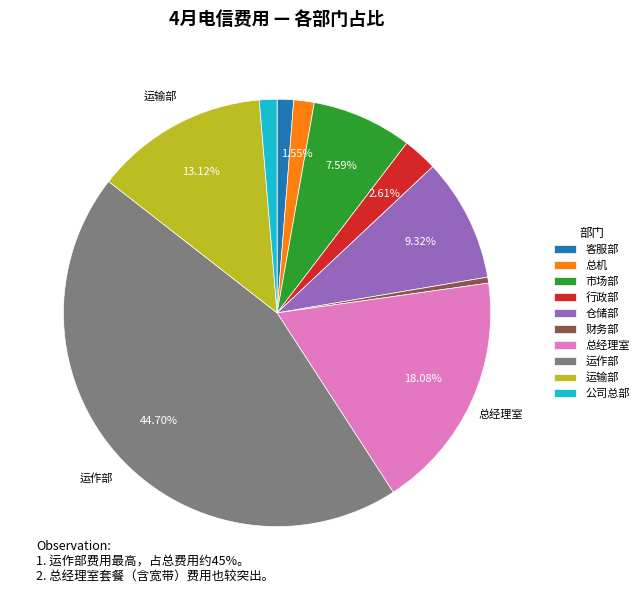

Is there any slice that represents more than half of the pie?

No